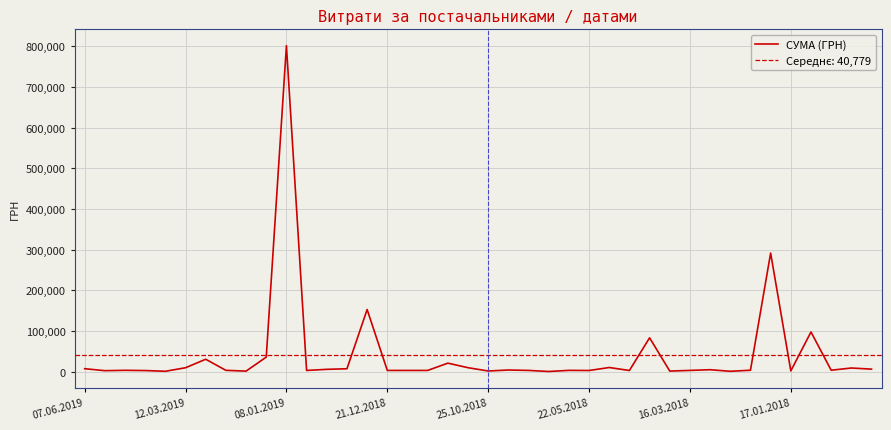

Reading left to right, transcribe all the data shown in this chart.

7000.0	2122.0	2992.0	2439.4	647.0	9339.7	30256.2	2941.0	1051.9	35500.0	801818.3	2692.0	5418.0	6863.2	152550.8	2719.0	2719.0	2719.0	20625.0	9451.0	1320.0	3750.0	2758.0	103.0	2882.0	2549.6	9899.0	2555.0	82979.8	1162.7	2777.0	4496.0	621.0	3195.2	291519.9	1540.6	97327.0	3252.6	8683.0	5916.0